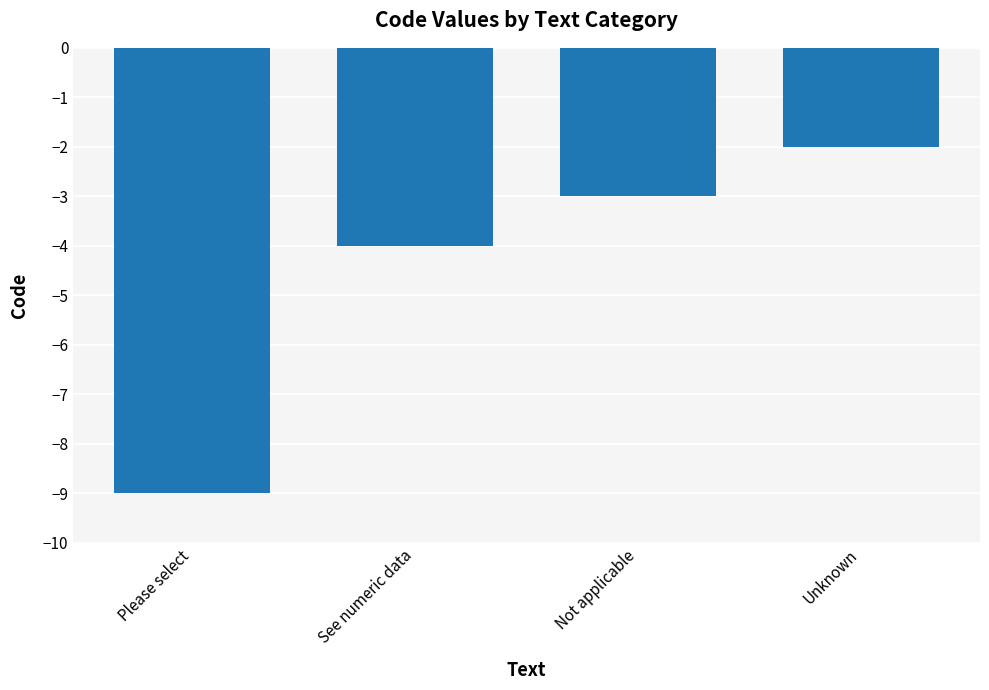

What is the maximum value shown in the chart?

-2